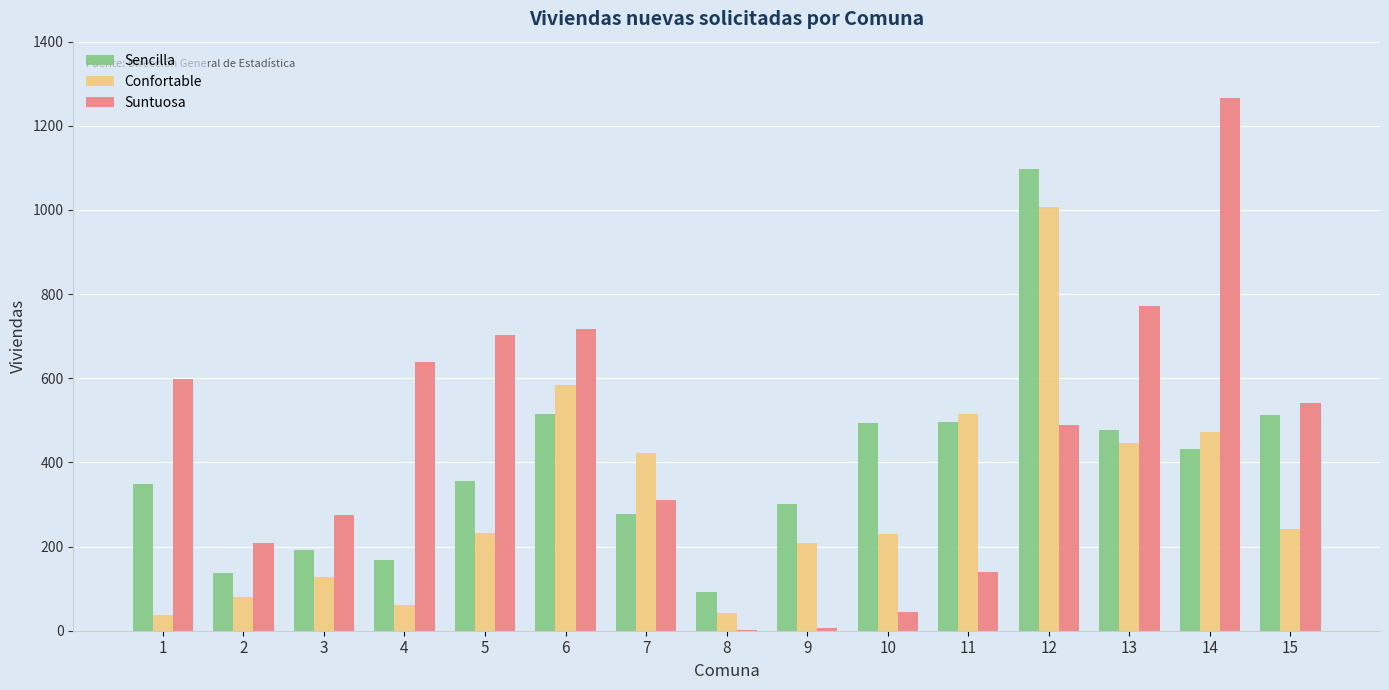

Is the value of Suntuosa at 1 greater than the value of Sencilla at 14?

Yes